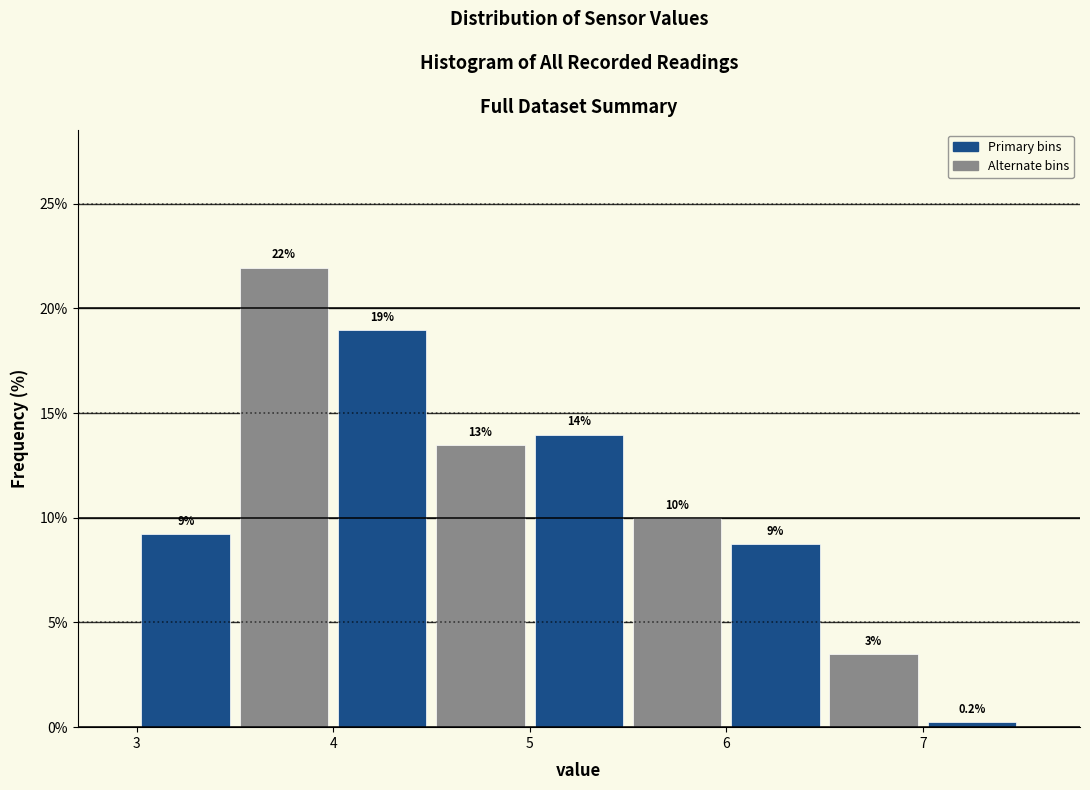

Over which range of the x-axis is the bar tallest?

3.5 to 4.0